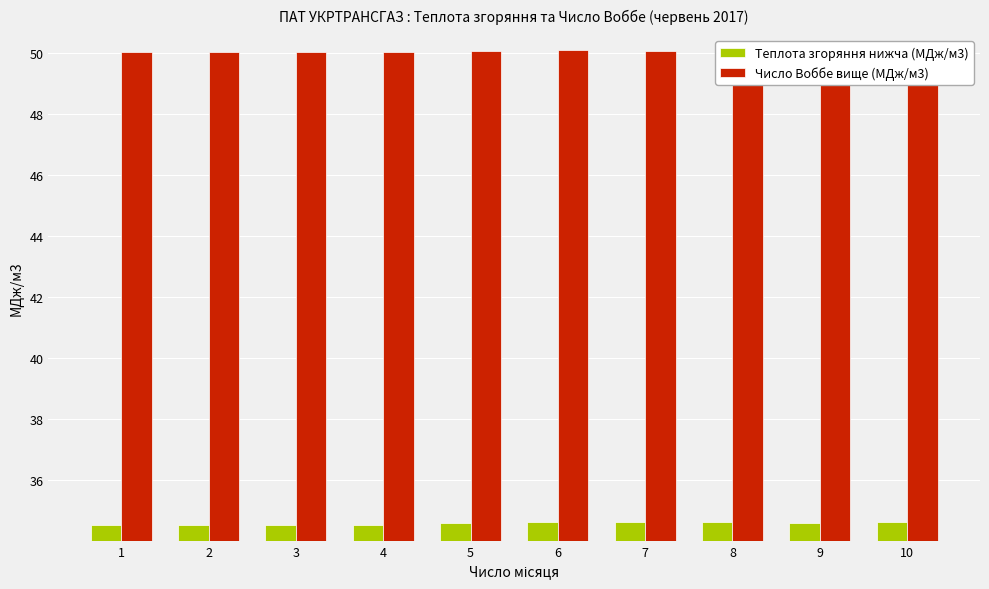

Rank the series by their maximum value, from lowest to highest.

Теплота згоряння нижча (МДж/м3), Число Воббе вище (МДж/м3)